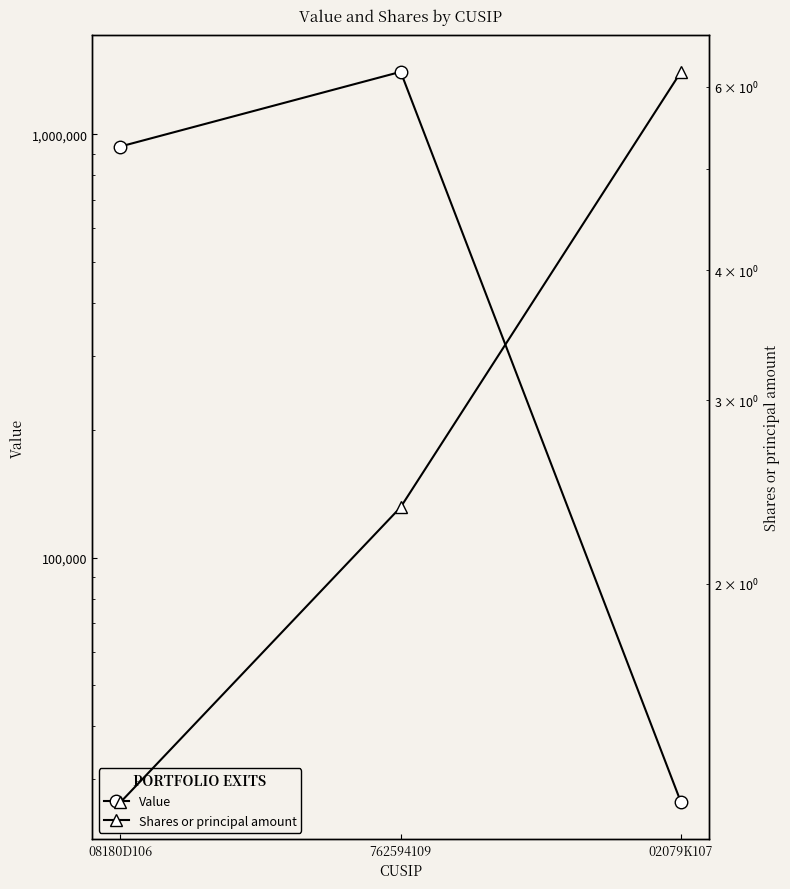

What is the maximum value shown in the chart?

1403600.0